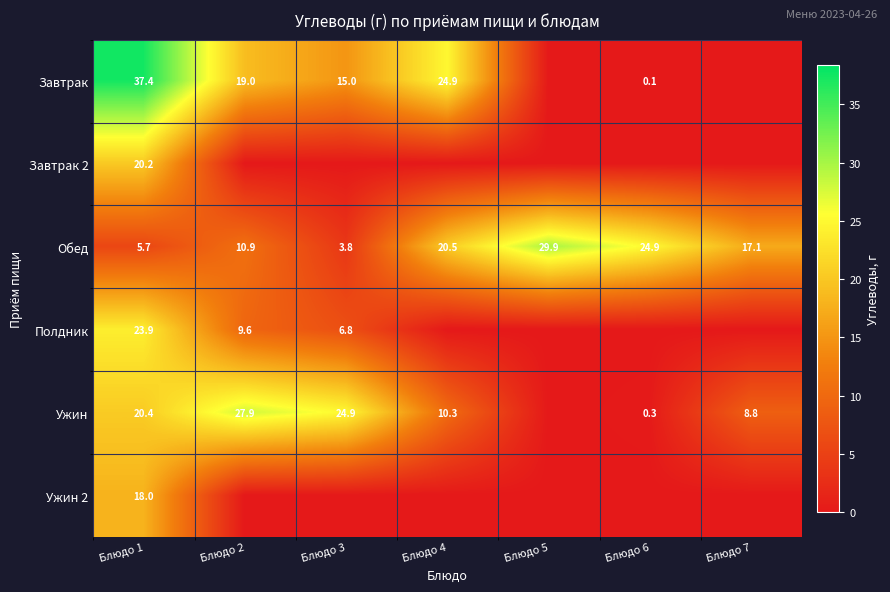

True or false: Ужин has a value of 0.3 at Блюдо 6.

True